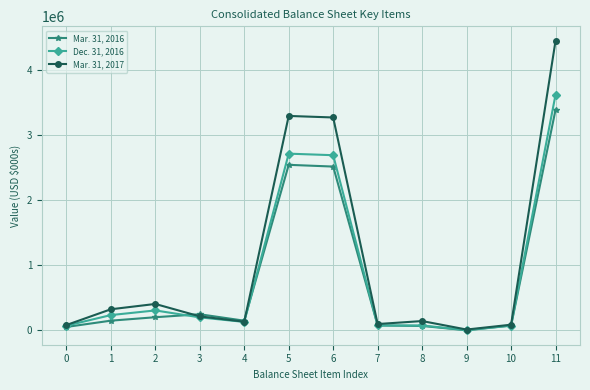

True or false: Dec. 31, 2016 has more than 1 interior local peaks.

True